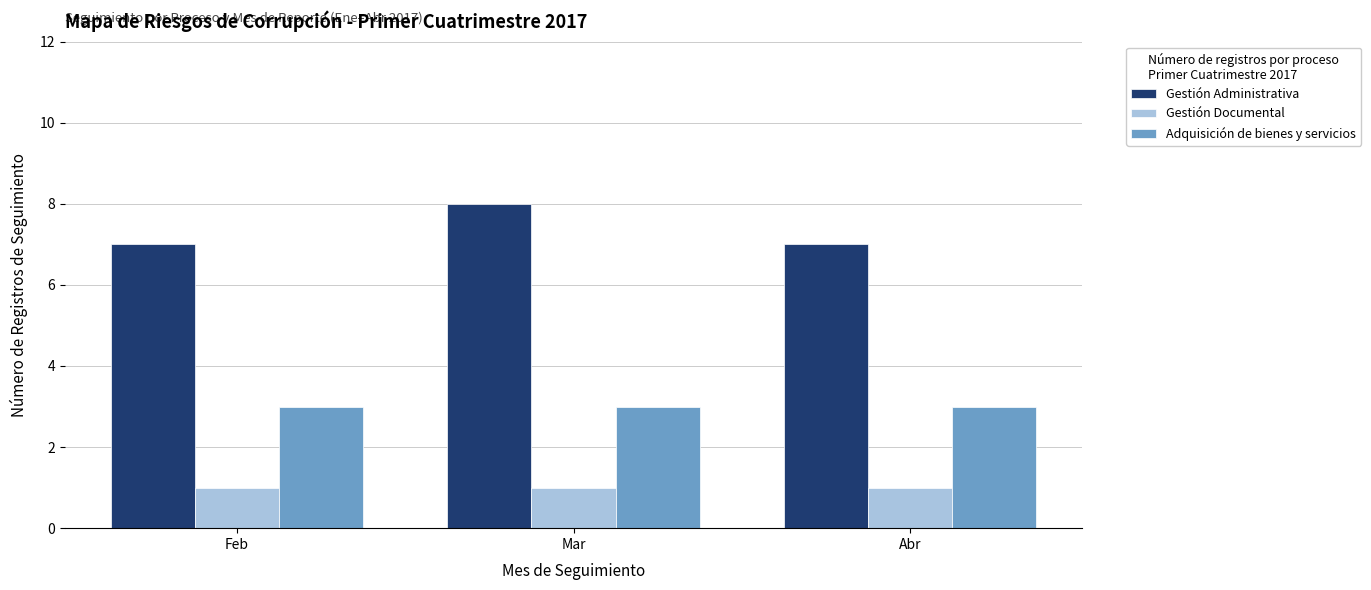

How many groups of bars are there?

3